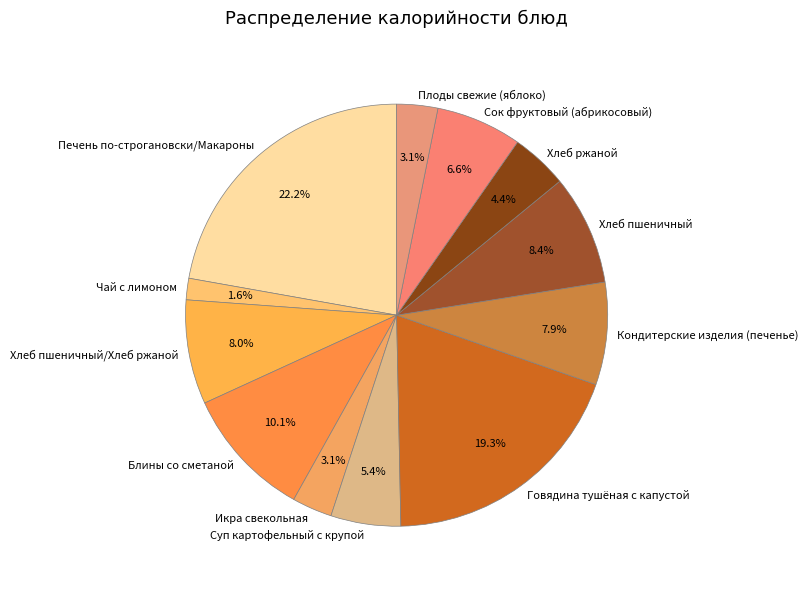

How many segments does this pie chart have?

12